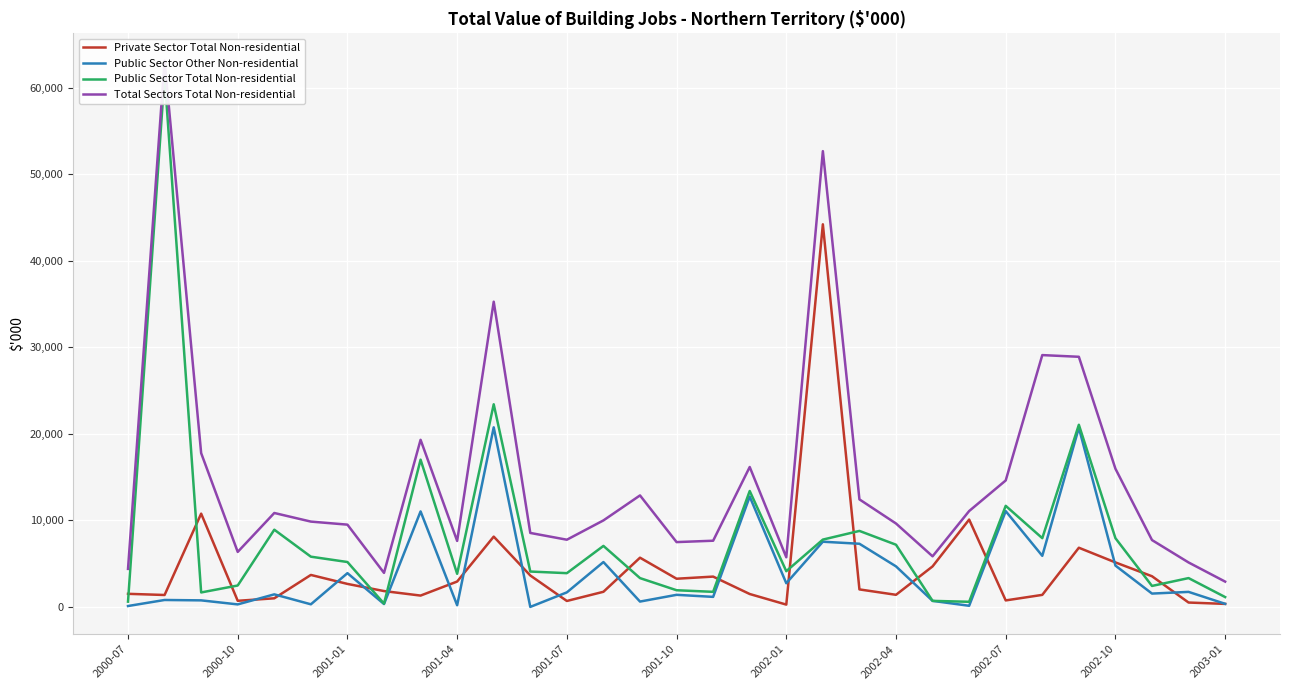

What position from the left is 2002-04?

22